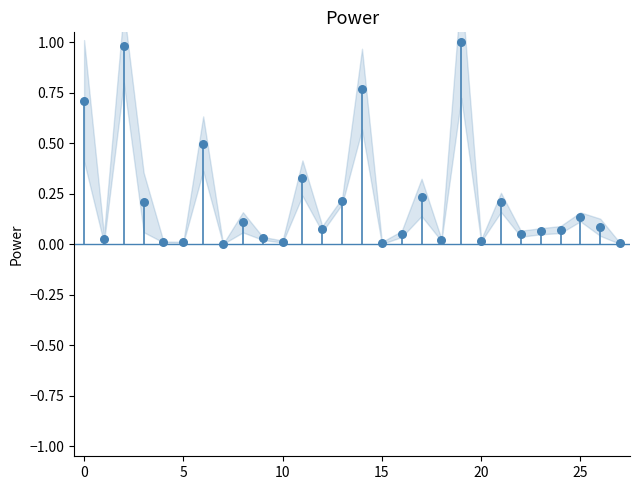

Count the number of points in this scatter plot.

28